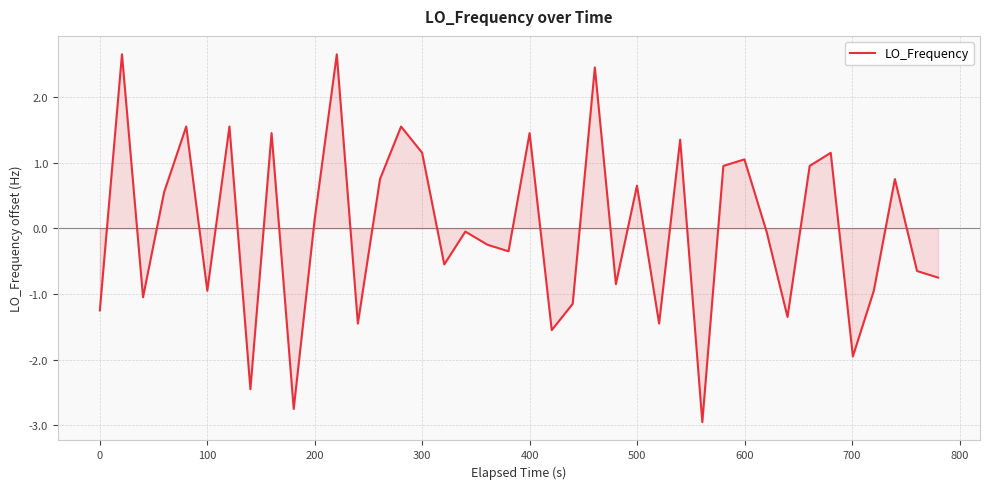

What is the maximum value shown in the chart?

2.7